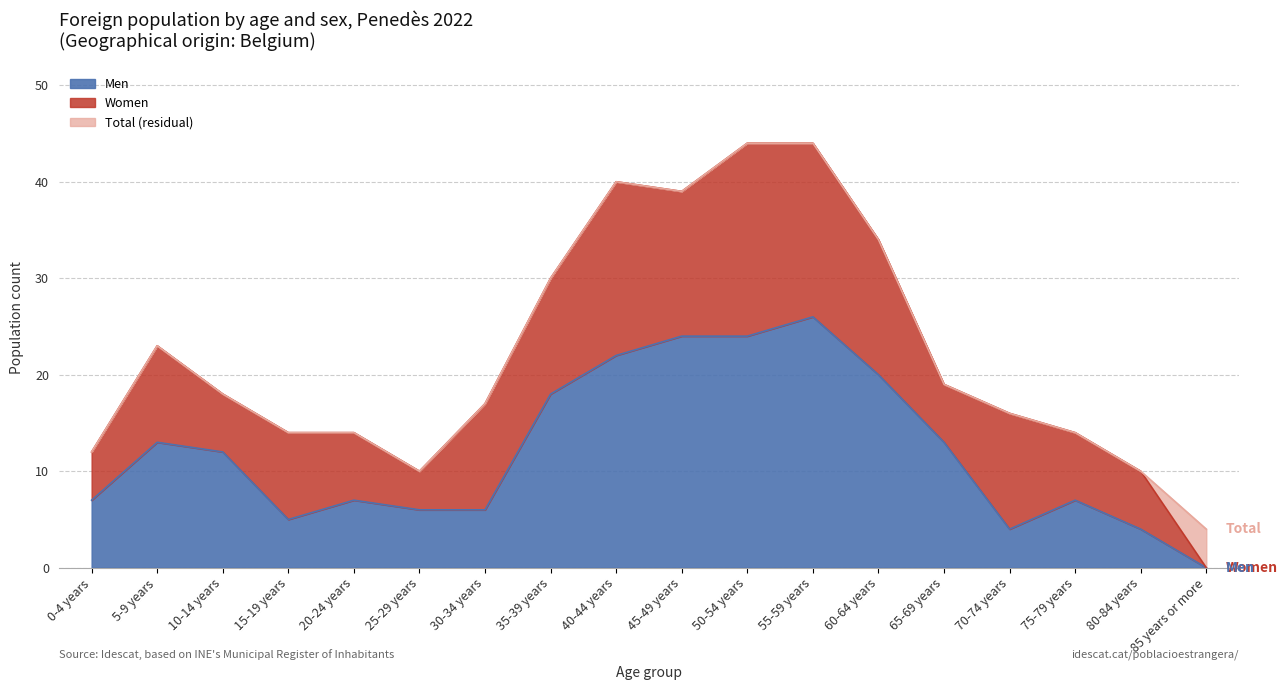

At which label does Total first exceed 18?

5-9 years